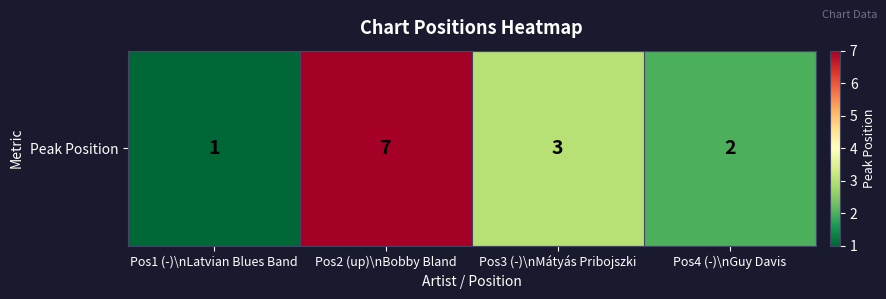

Which label corresponds to the smallest value in the chart?

Pos1 (-)\nLatvian Blues Band